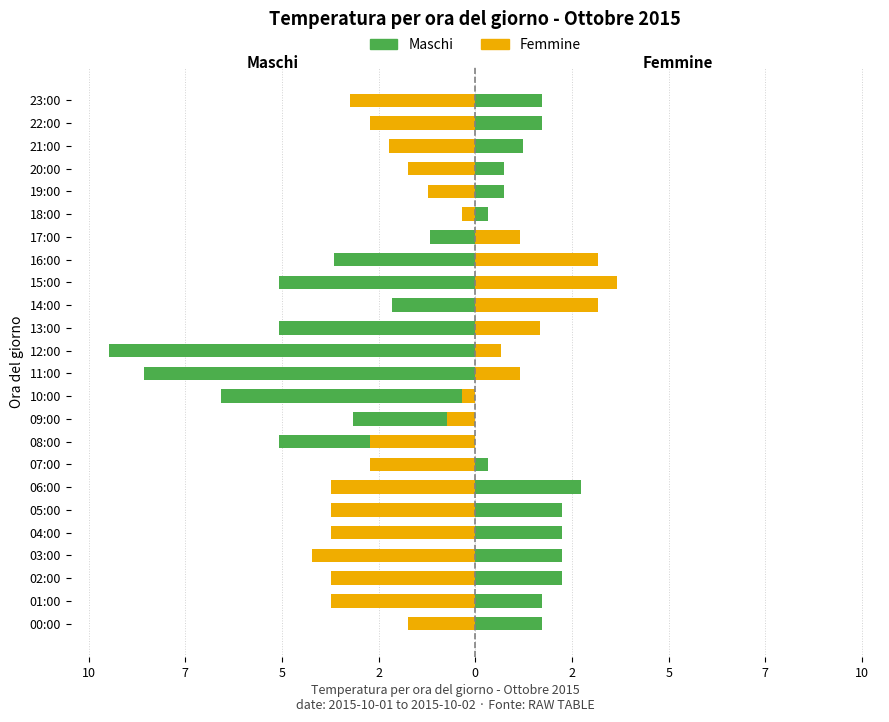

What are all the series names shown in the legend?

Maschi, Femmine